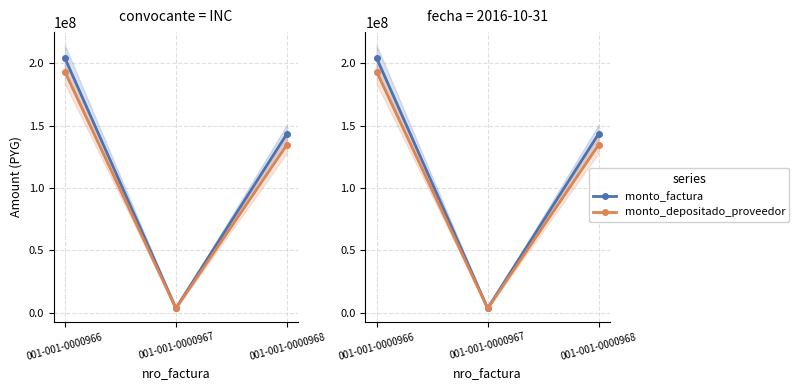

What is the total value across all series at 001-001-0000966?

397665683